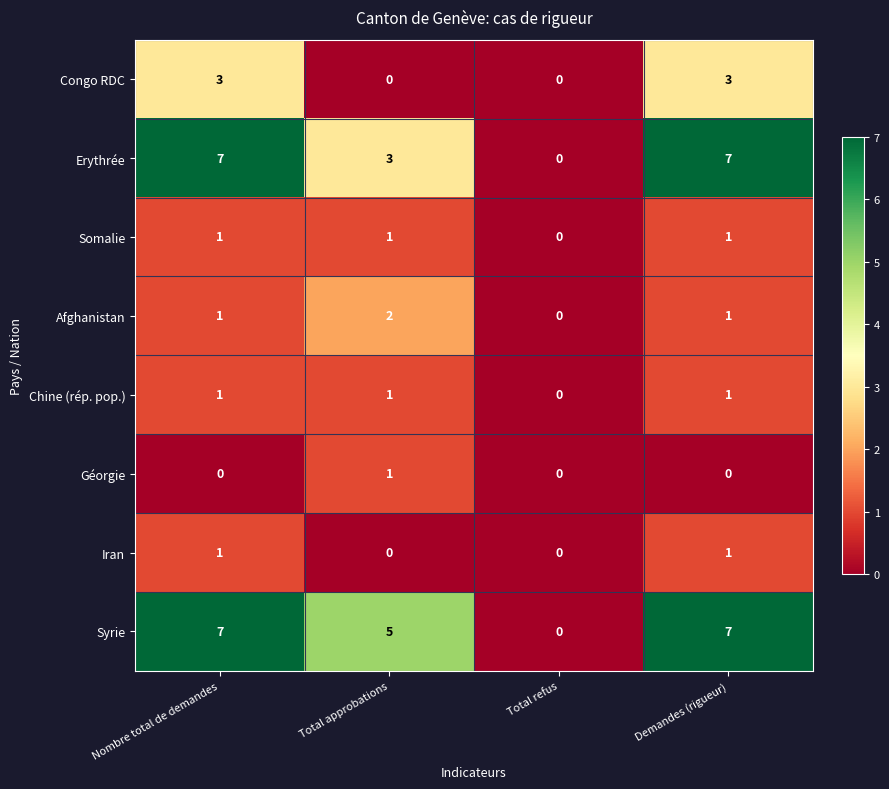

What is the spread (max minus min) of values at Demandes (rigueur)?

7